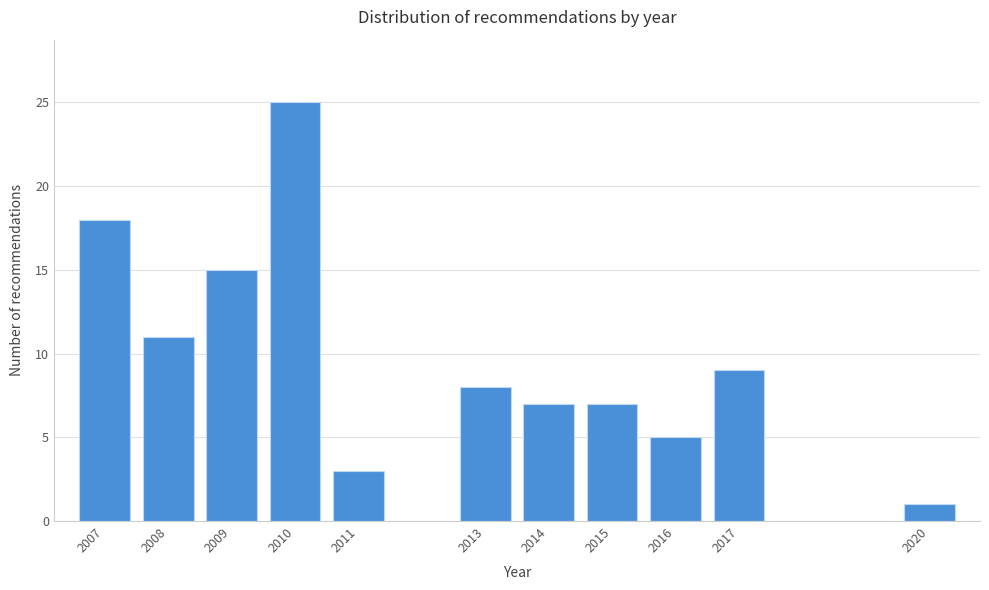

Reading left to right, what are all the values shown in this chart?

18	11	15	25	3	8	7	7	5	9	1